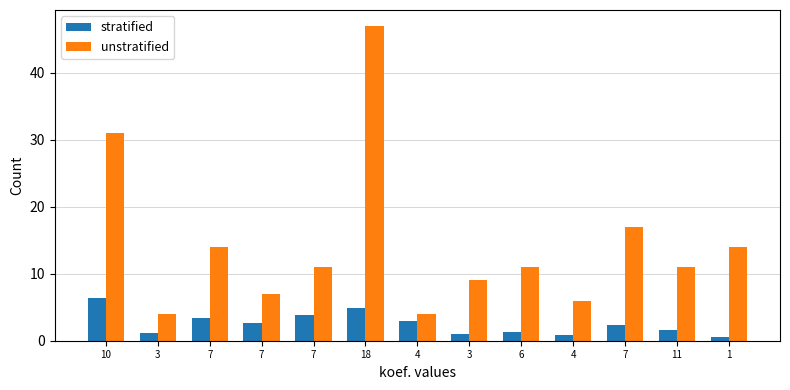

Rank the categories by unstratified value from highest to lowest.

18, 10, 7, 7, 1, 7, 6, 11, 3, 7, 4, 3, 4